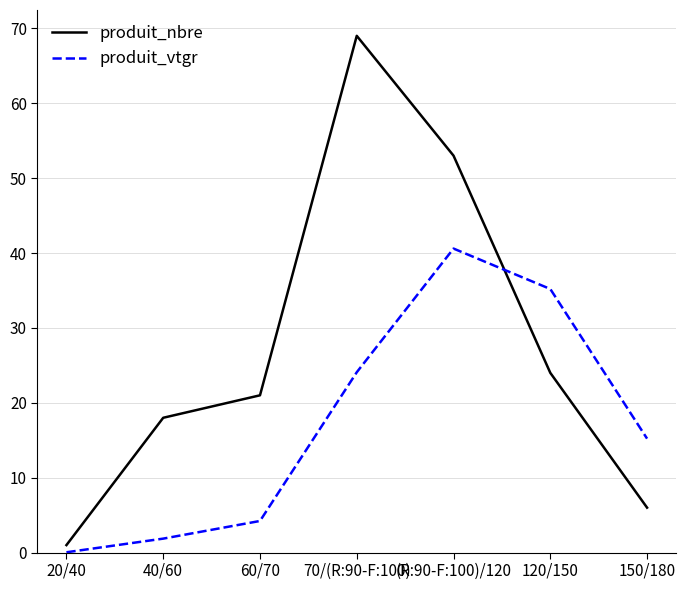

List the series in order of their overall mean, lowest first.

produit_vtgr, produit_nbre